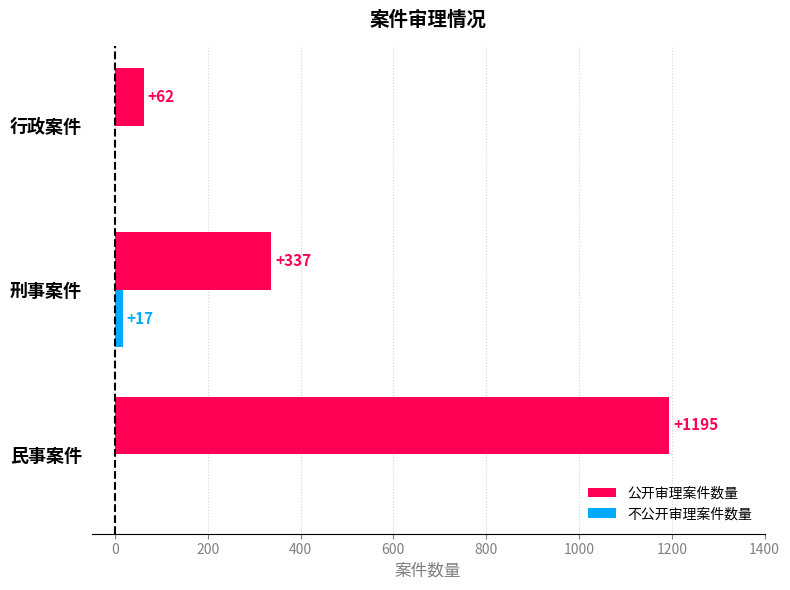

How many data points does each series have?

3